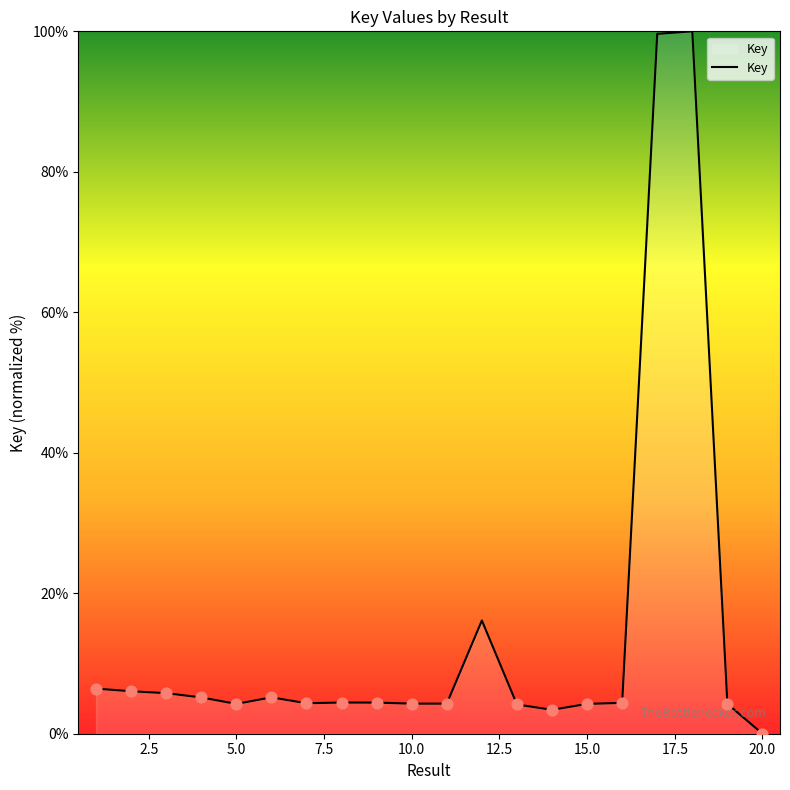

What is the greatest value displayed?

100.0